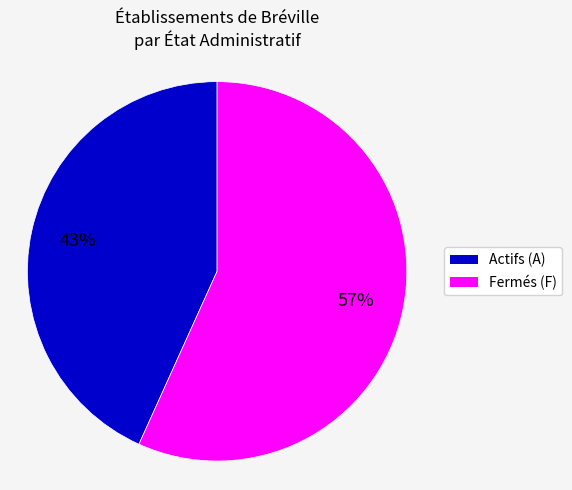

Which slice represents more than half of the pie?

Fermés (F)